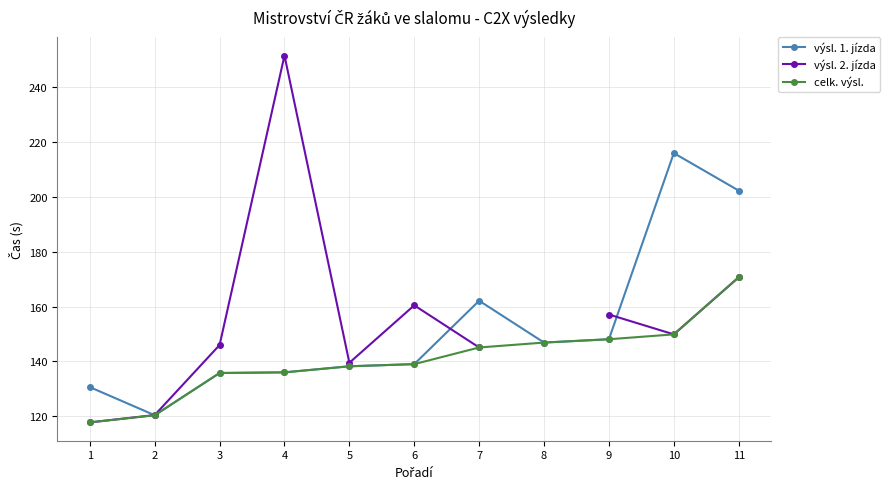

What is the difference between the maximum and minimum values in the celk. výsl. series?

52.9